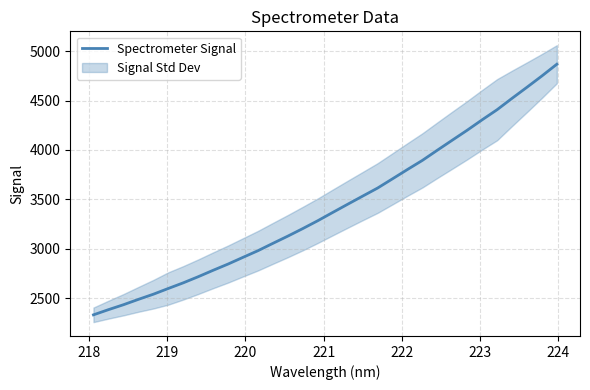

What is the maximum value for Spectrometer Signal?

4867.8